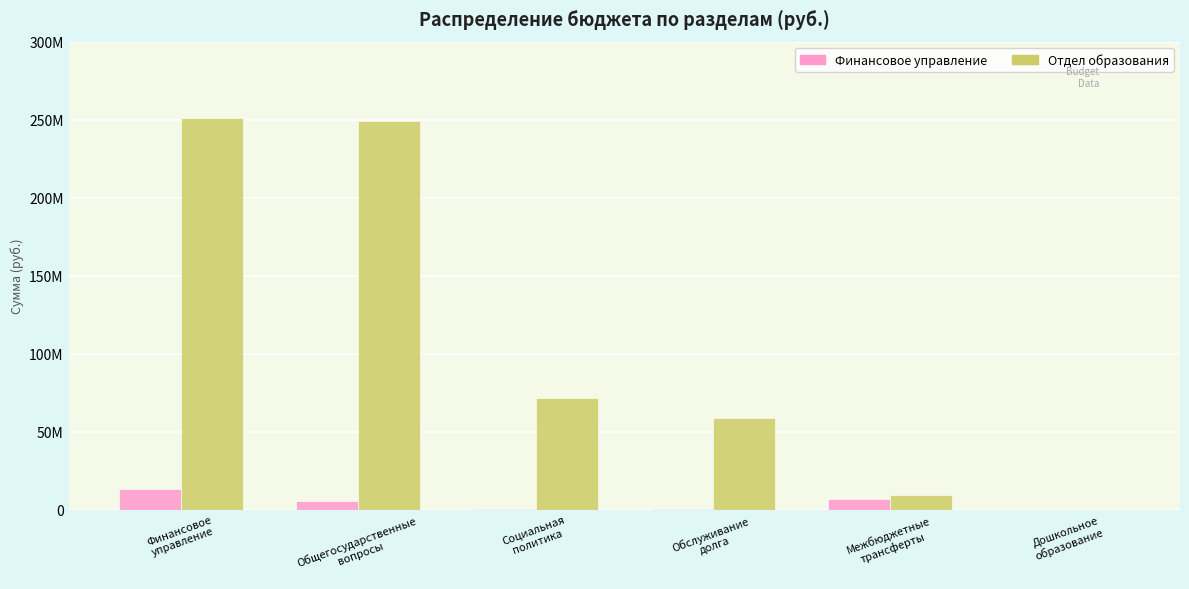

What are all the series names shown in the legend?

Финансовое управление, Отдел образования